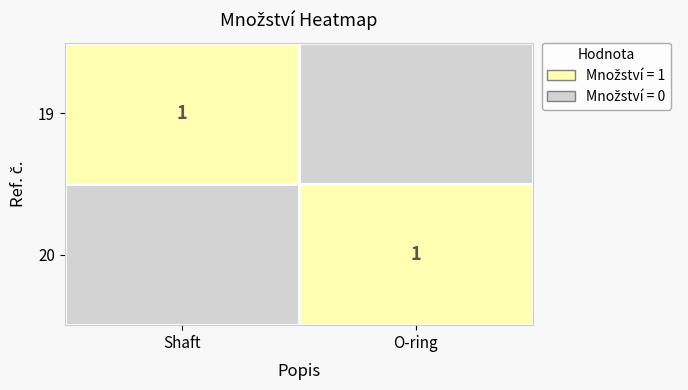

The 19 series shows 1 at Shaft. True or false?

True